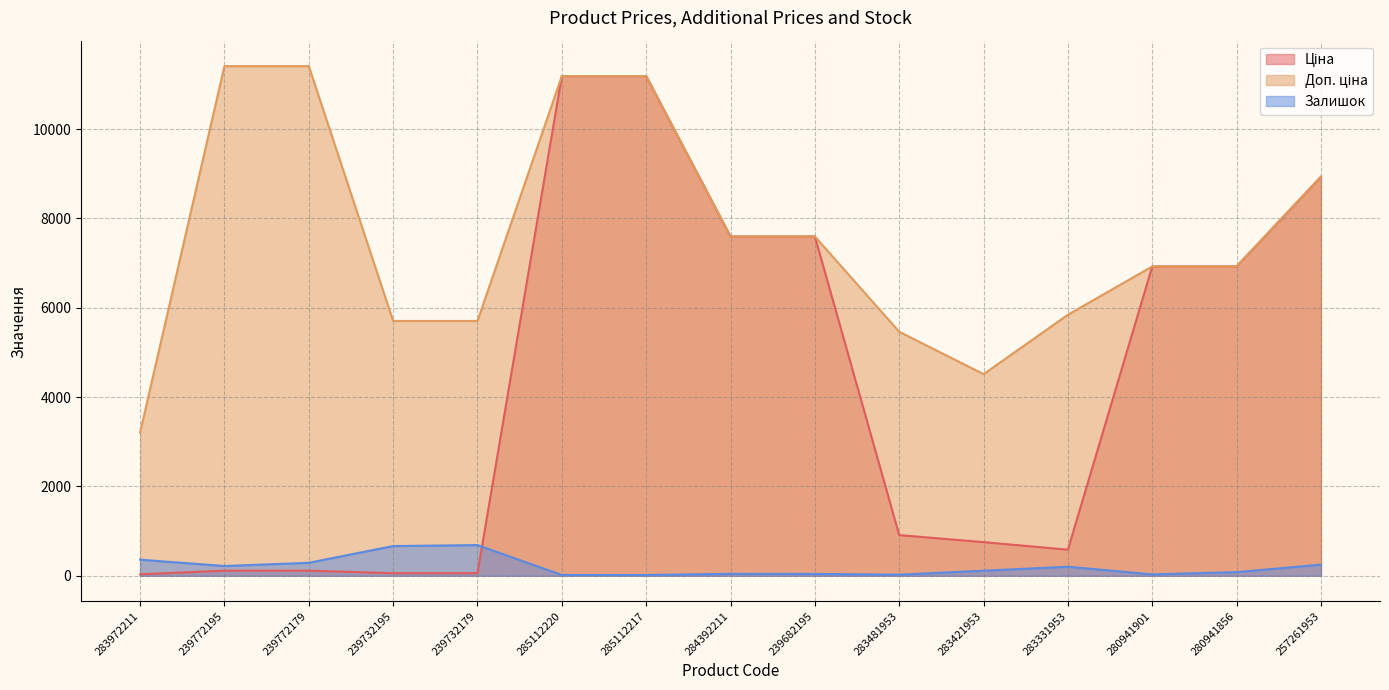

Reading left to right, what are all the values shown in this chart?

Ціна: 32.0	114.1	114.1	57.0	57.0	11188.2	11188.2	7596.5	7596.5	910.4	752.2	584.4	6925.7	6925.7	8934.1
Доп. ціна: 3205.0	11410.0	11410.0	5705.0	5705.0	11188.2	11188.2	7596.5	7596.5	5462.3	4513.3	5843.9	6925.7	6925.7	8934.1
Залишок: 360.0	218.0	290.0	665.0	686.0	17.0	17.0	43.0	41.0	24.0	113.0	202.0	31.0	81.0	249.0